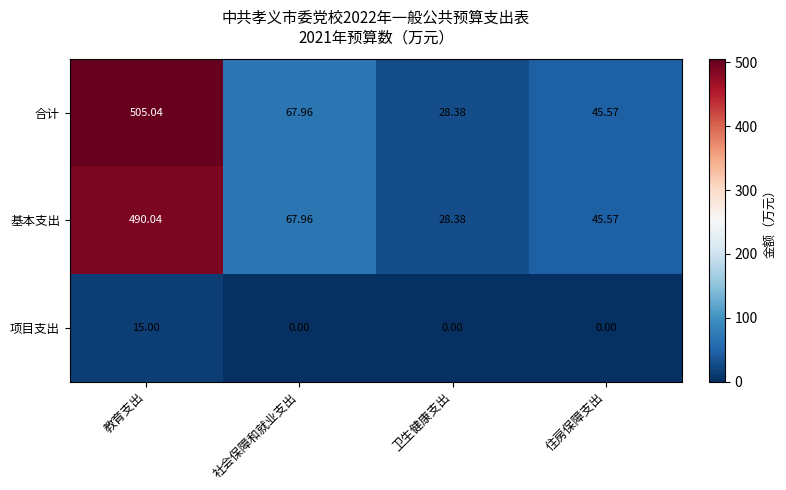

Is the value of 合计 at 教育支出 greater than the value of 基本支出 at 教育支出?

Yes